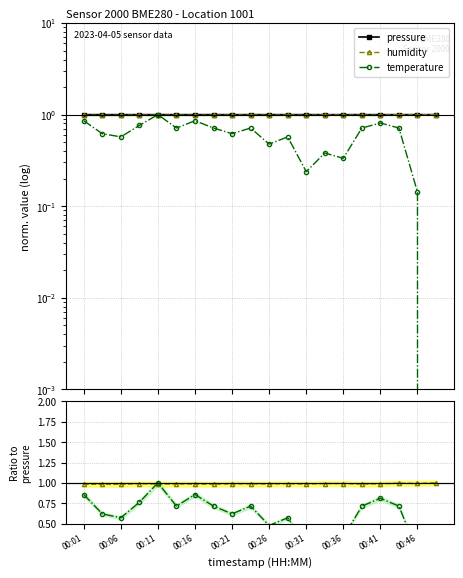

Which series has the largest total across all categories?

pressure